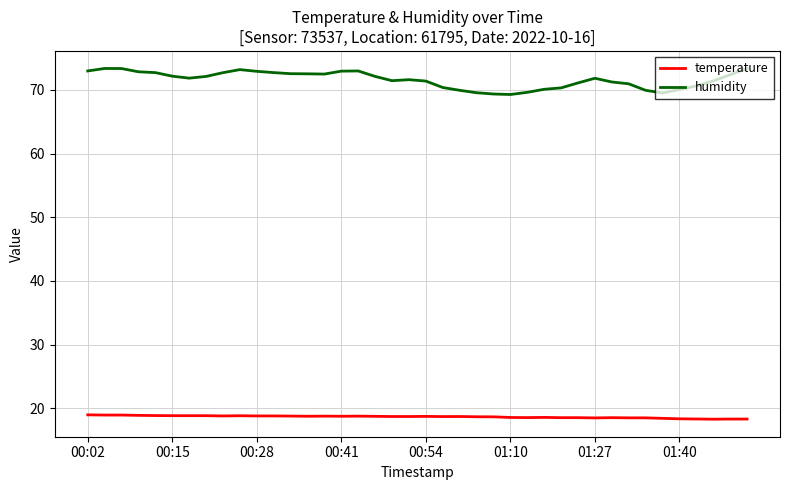

What is the minimum value shown in the chart?

18.3